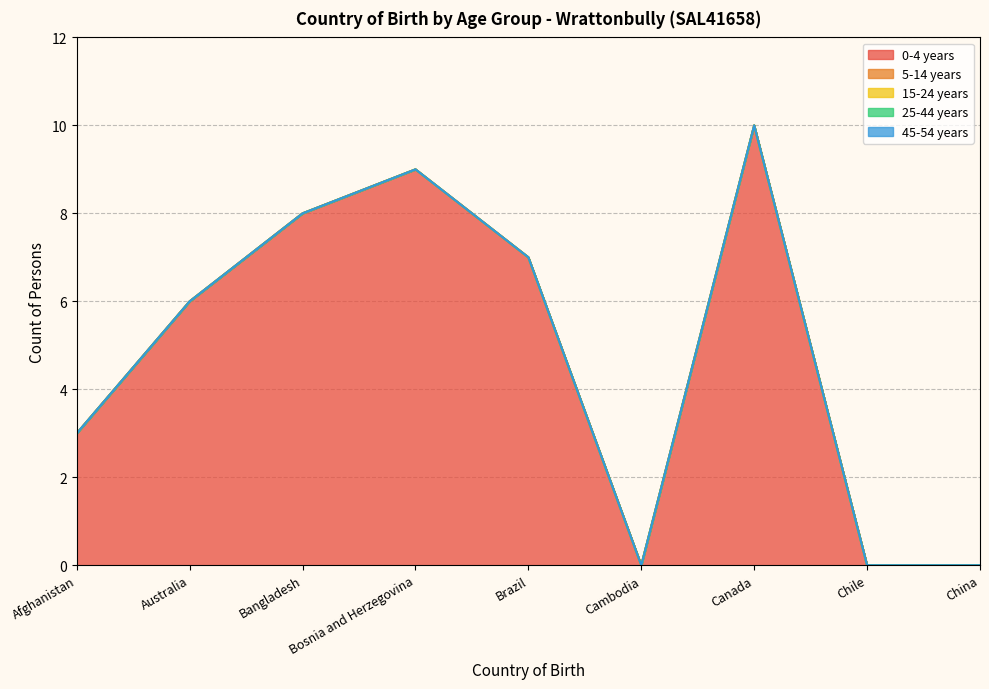

At which category is the sum across all series the highest?

Canada